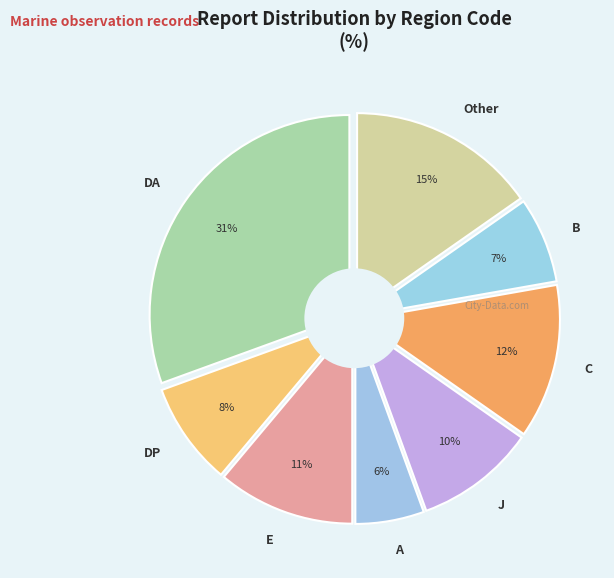

To the nearest percent, what percentage of the pie is J?

10%